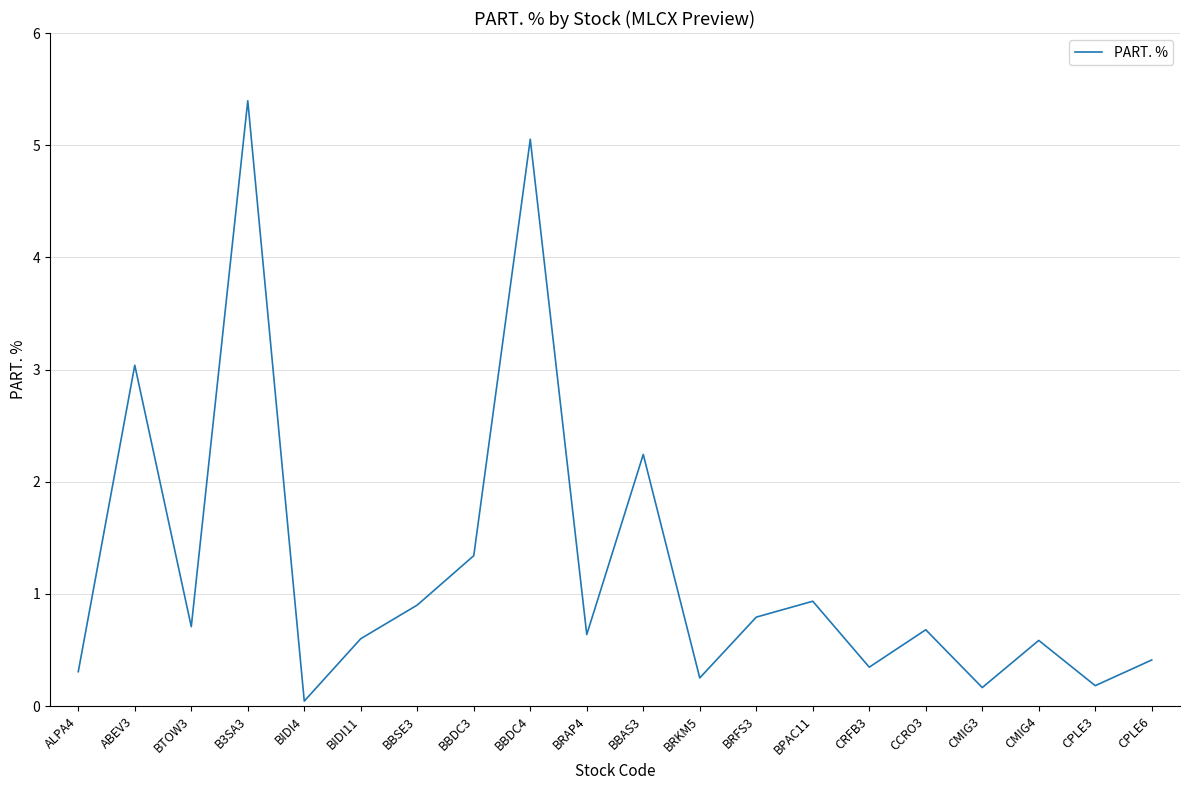

Between CRFB3 and CMIG3, which is larger?

CRFB3